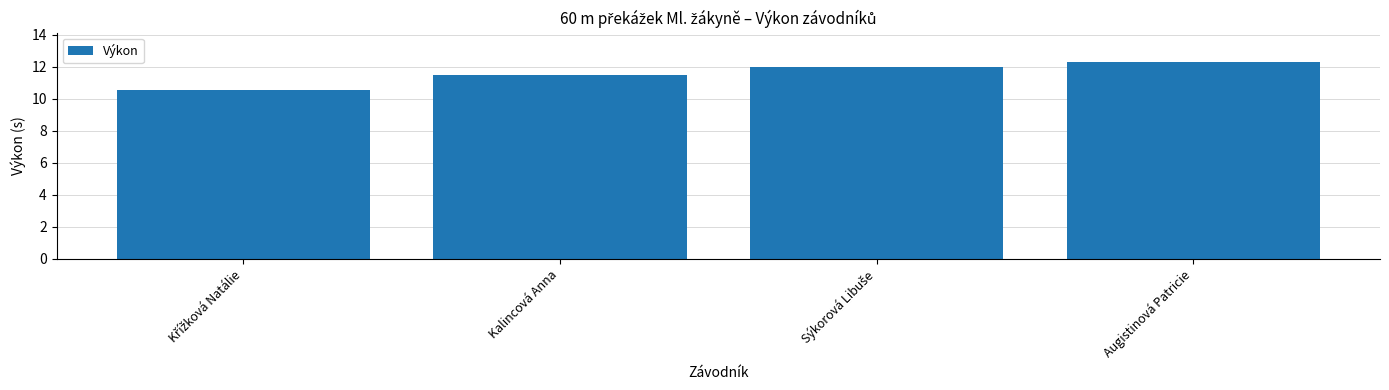

Are the bars grouped side by side (vs. stacked)?

No